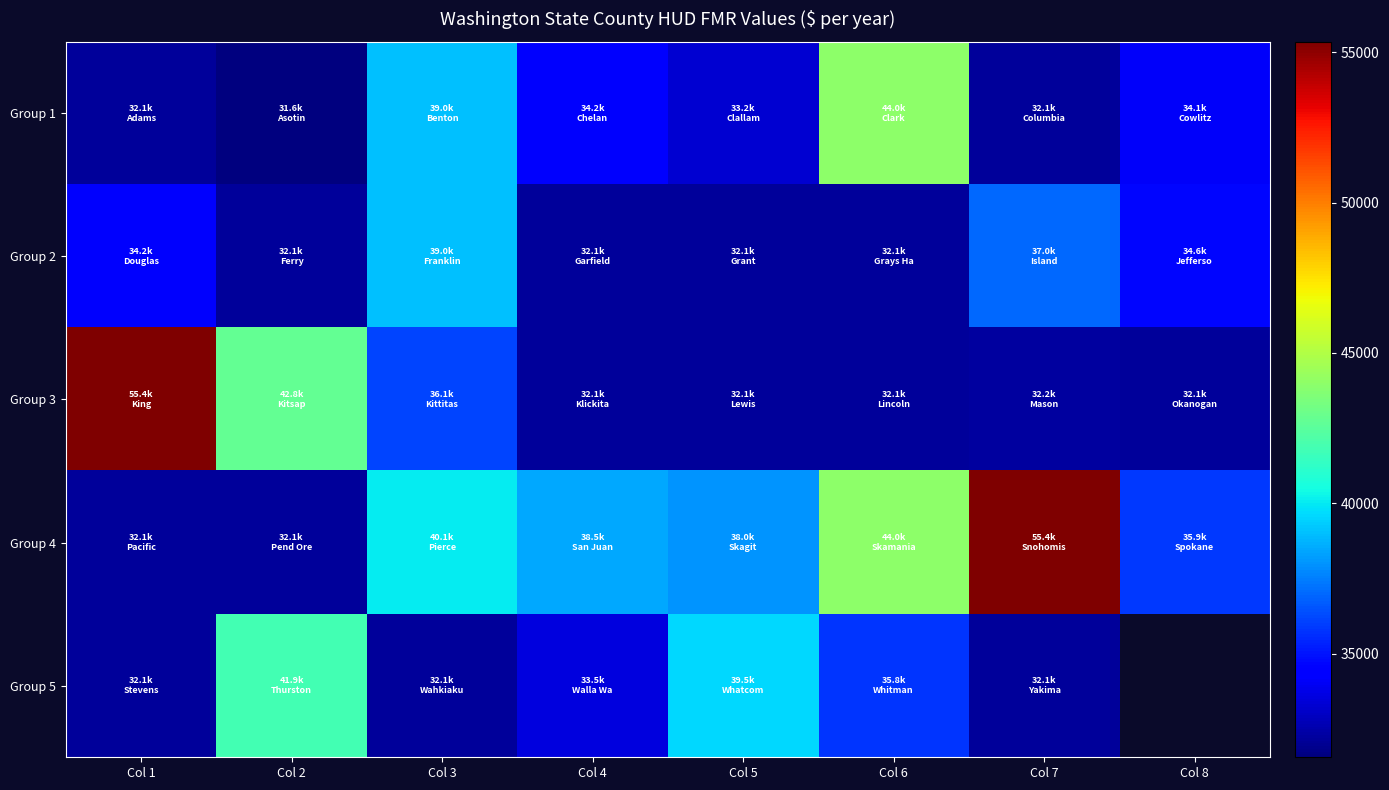

At which category is the sum across all series the highest?

Col 7